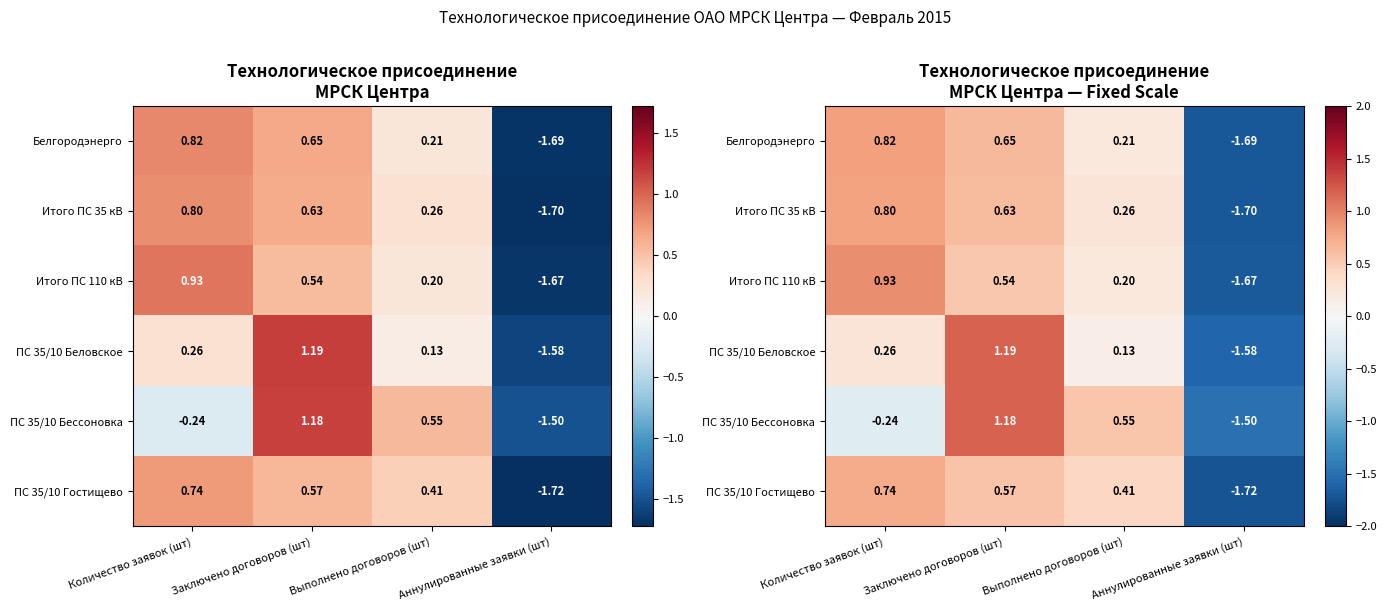

Which category has the lowest value in the Итого ПС 110 кВ series?

Аннулированные заявки (шт)